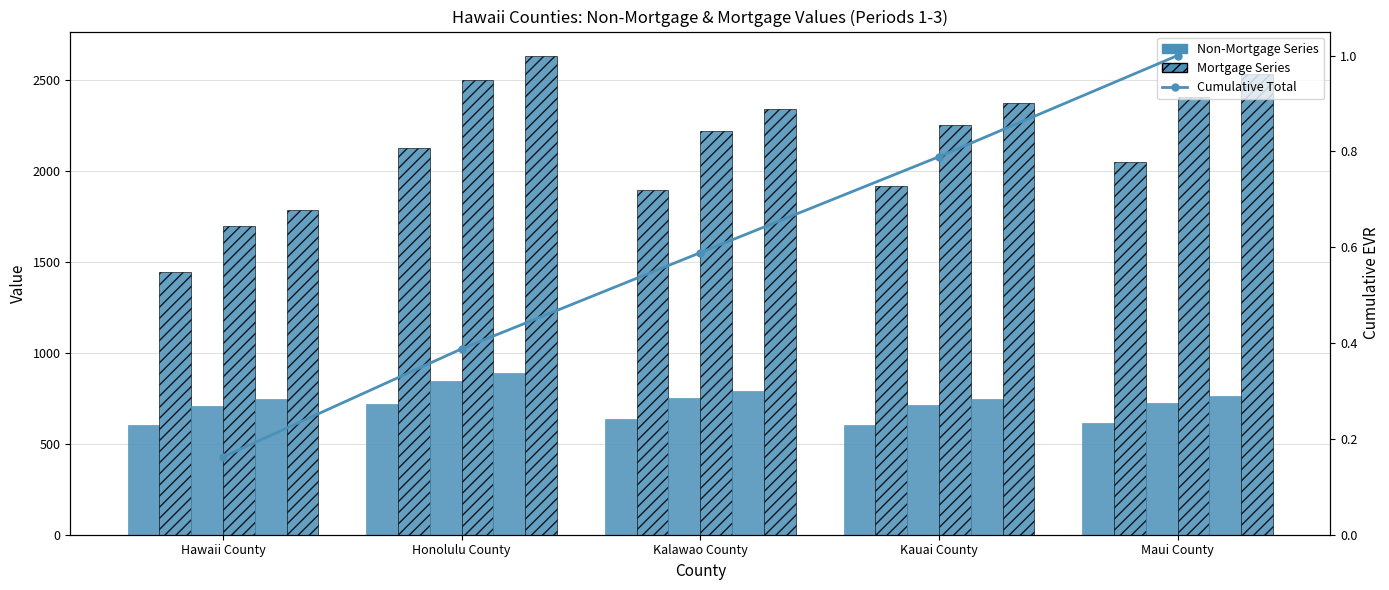

Rank the categories by Mort 1 value from lowest to highest.

Hawaii County, Kalawao County, Kauai County, Maui County, Honolulu County